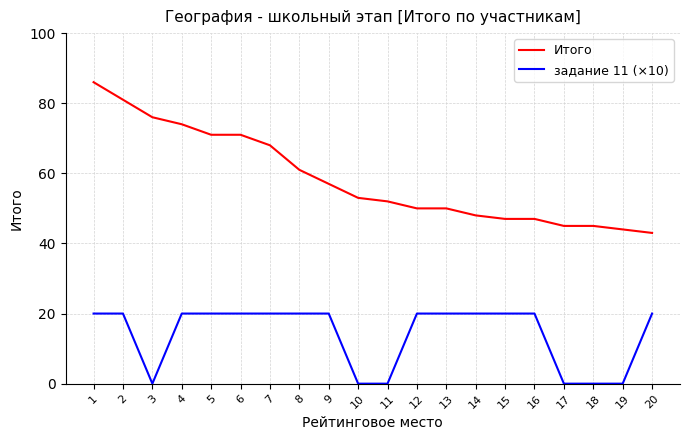

Between 2 and 20, which series saw the biggest shift?

Итого